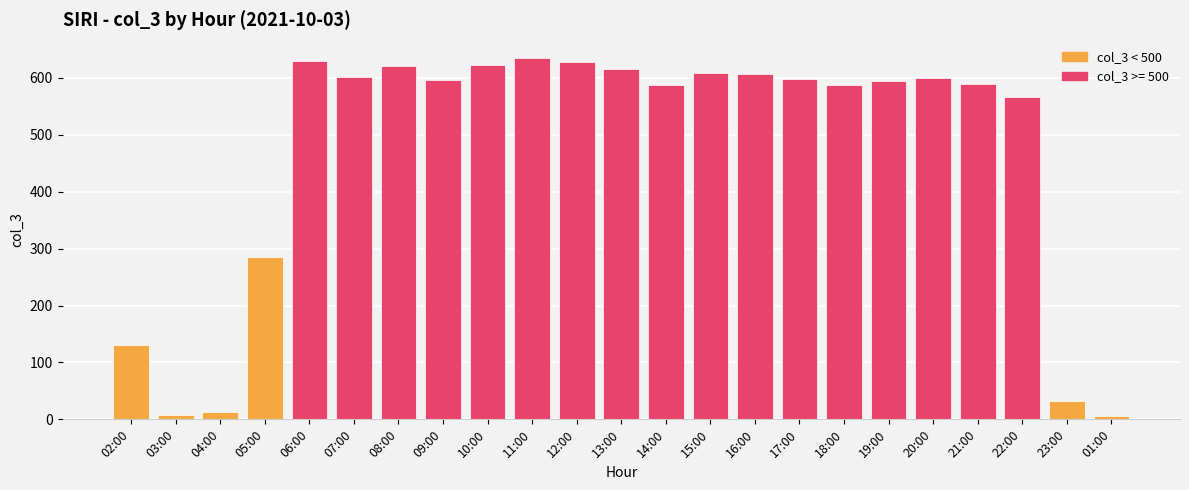

At which label does the data first exceed 596?

06:00